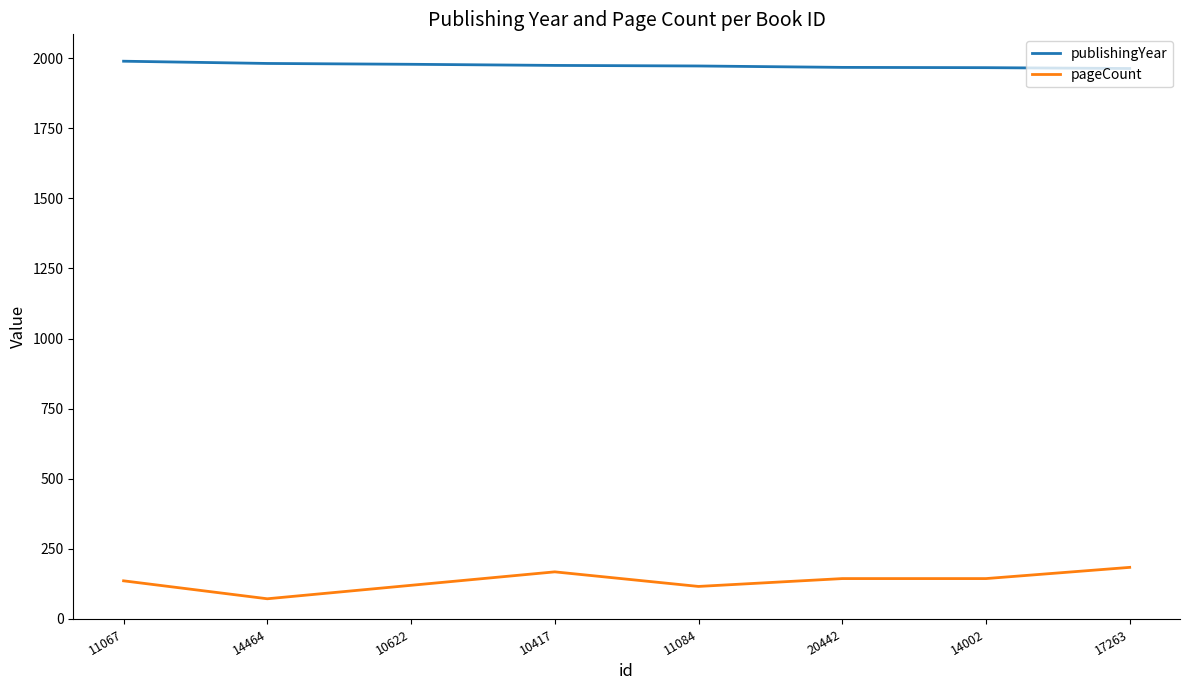

Which series has the largest total across all categories?

publishingYear